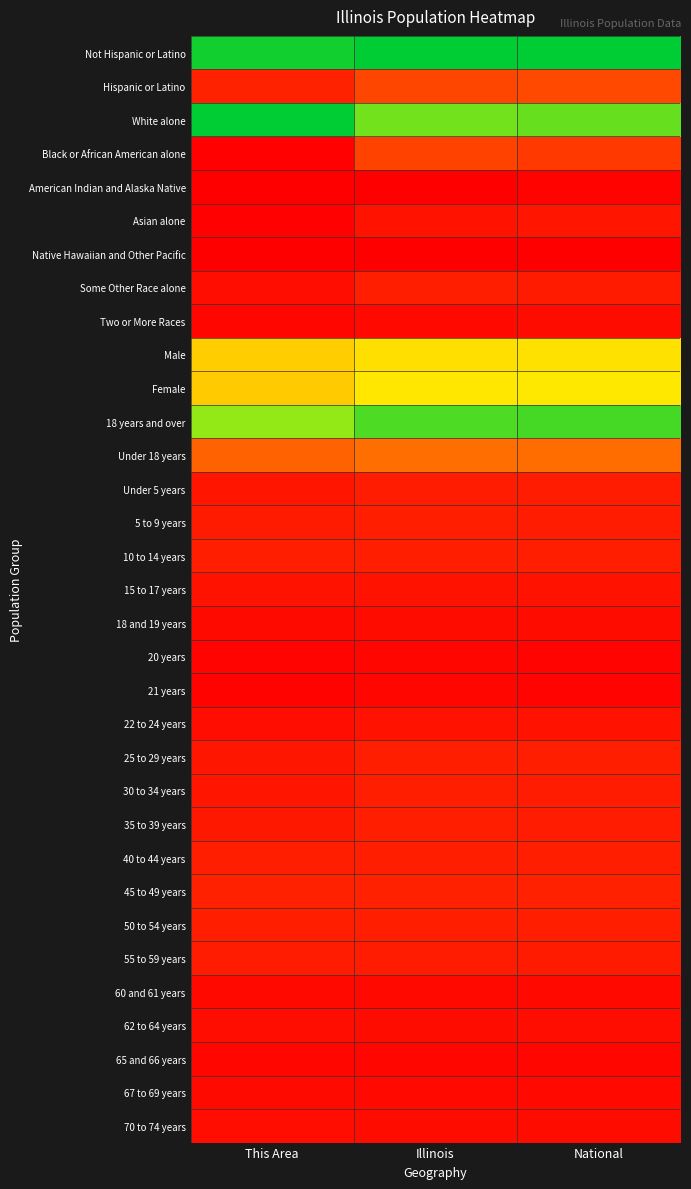

Which has a higher value, This Area or Illinois?

Illinois